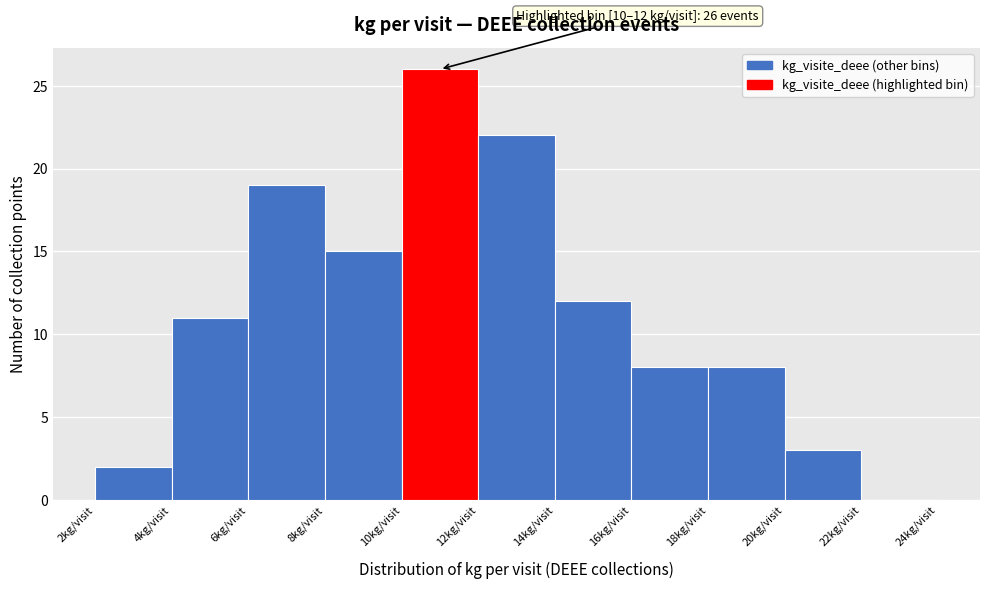

Which range on the x-axis has the tallest bar?

10 to 12